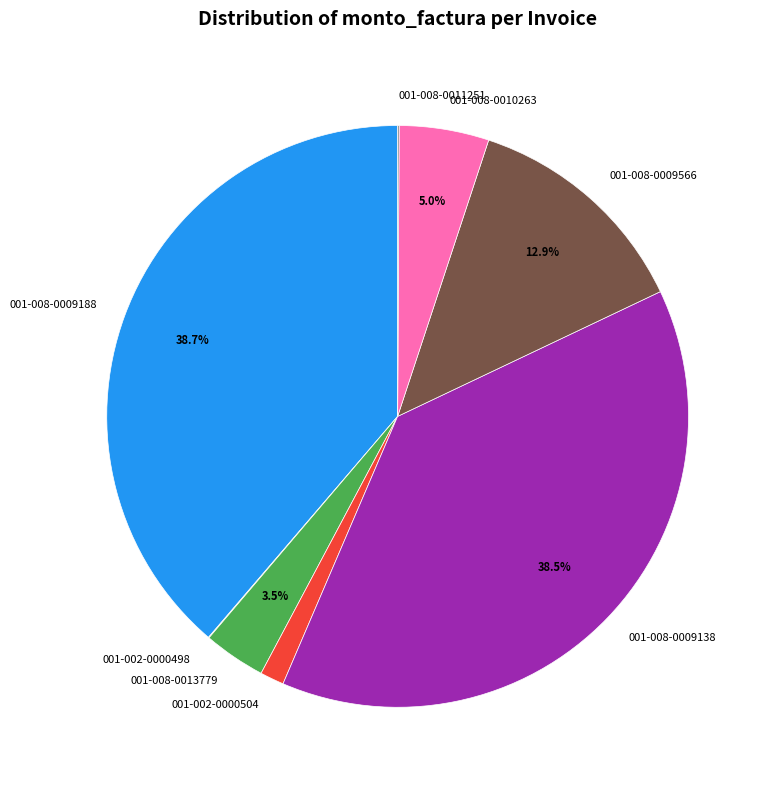

Is 001-008-0009188 the majority of the pie?

No